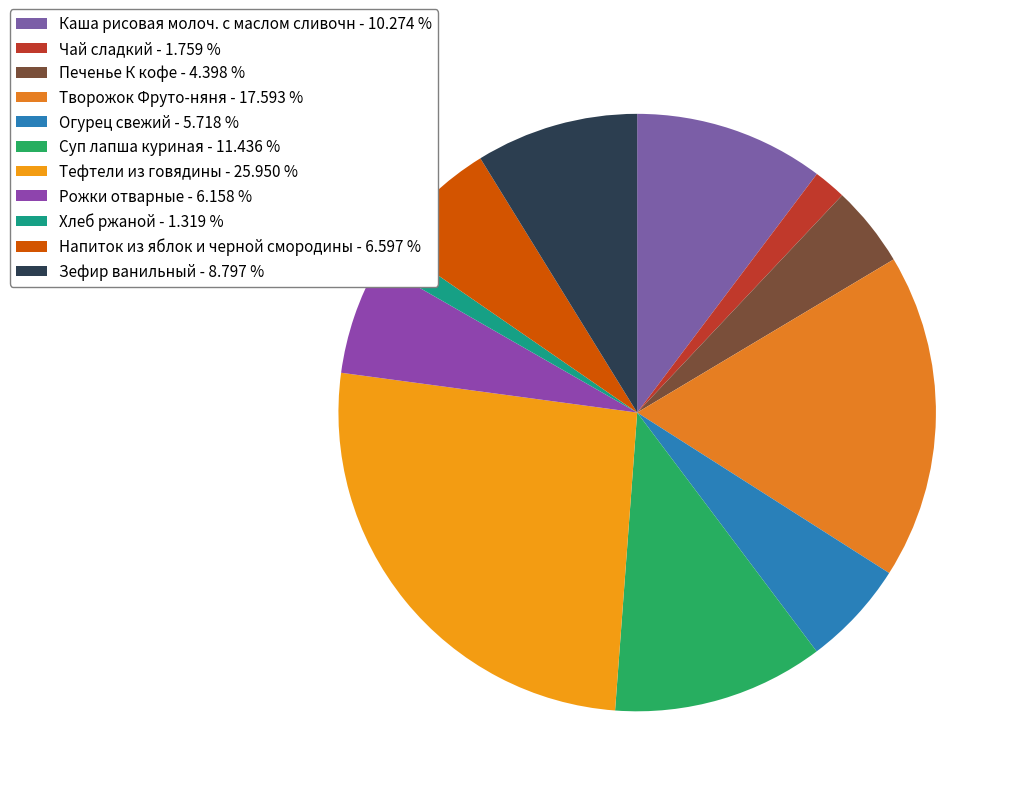

How many slices are in this pie chart?

11